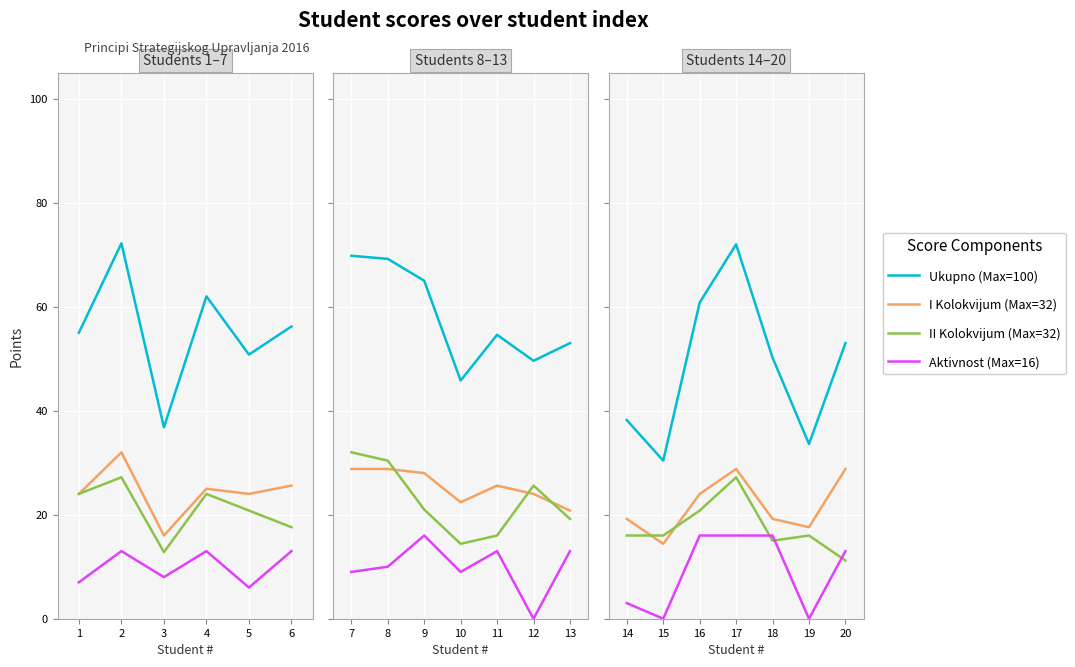

True or false: I Kolokvijum (Max=32) has more than 1 interior local peaks.

False